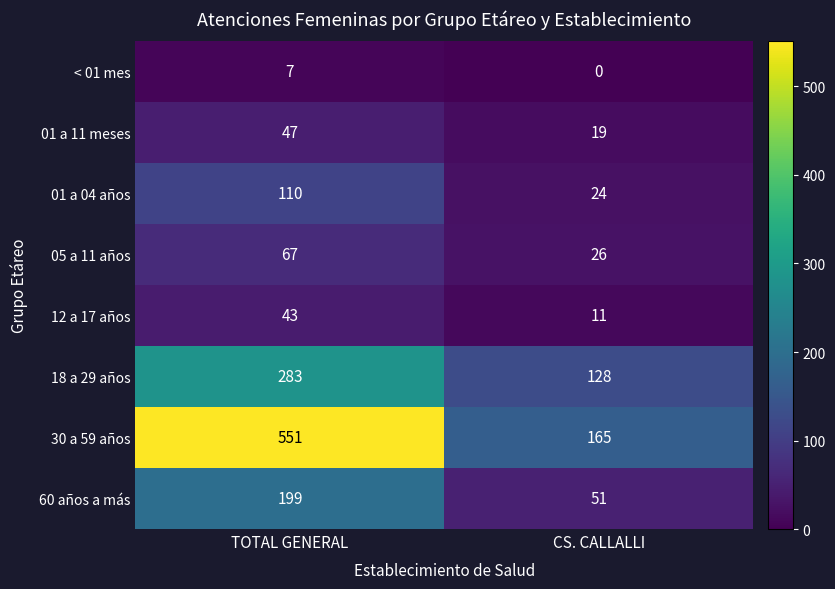

At which category is the sum across all series the highest?

TOTAL GENERAL